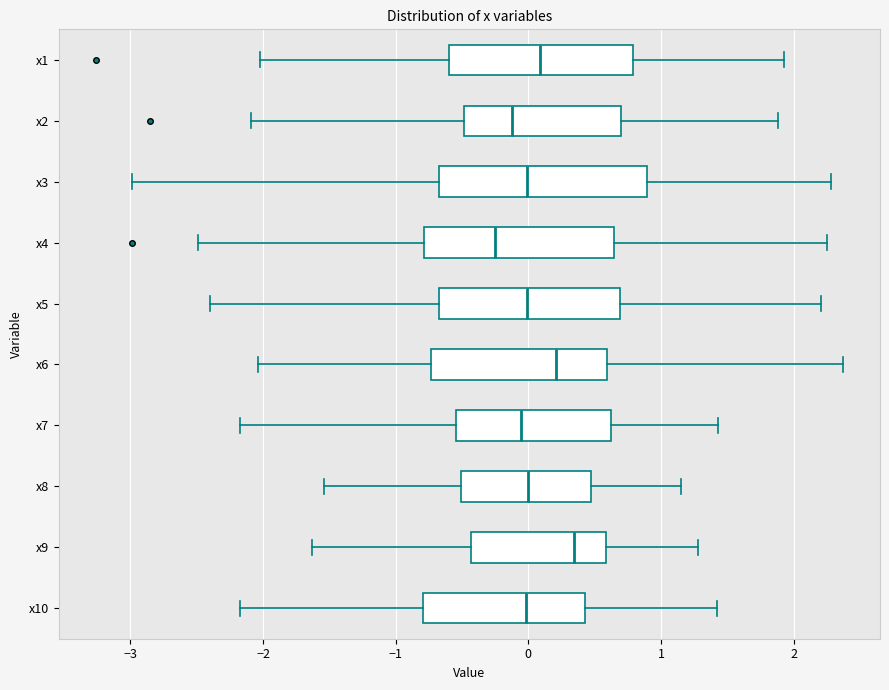

Where does the left whisker of the box for x8 end on the x-axis? The values are not printed on the chart, so give them approximately, as read against the axis.

-1.5